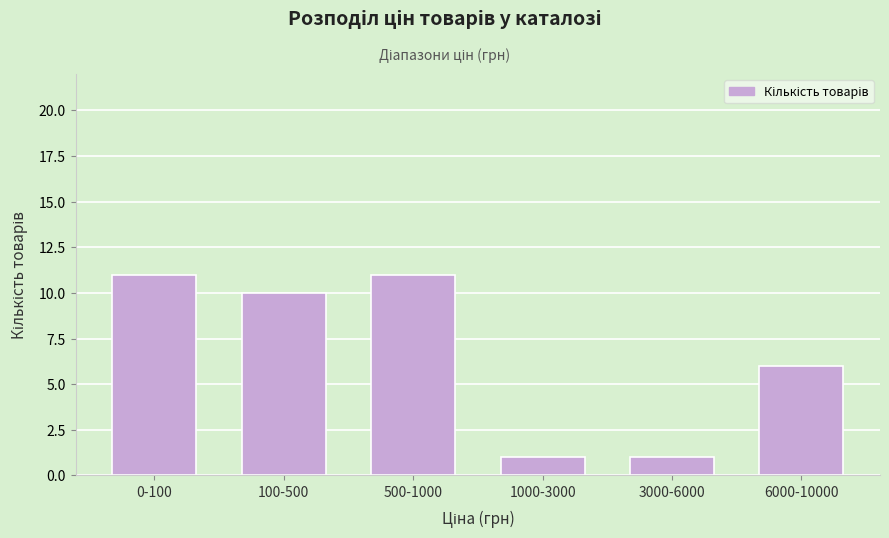

Reading left to right, what are all the values shown in this chart?

0-100=11	100-500=10	500-1000=11	1000-3000=1	3000-6000=1	6000-10000=6